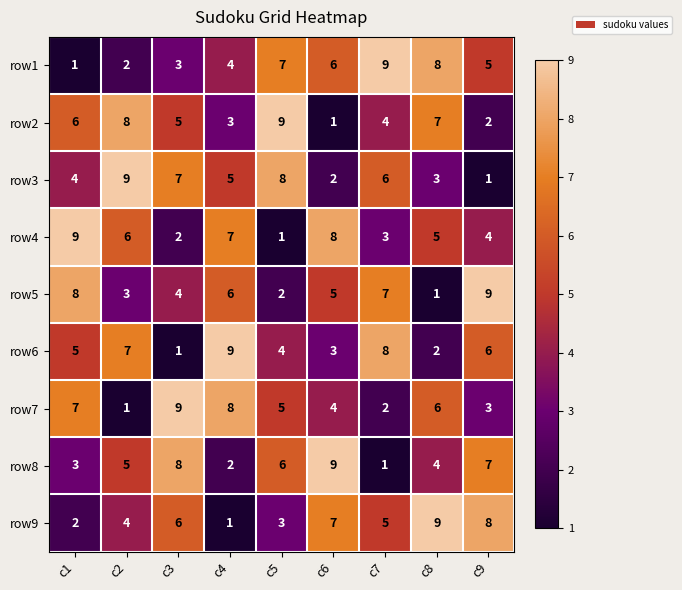

What is the spread (max minus min) of values at c5?

8